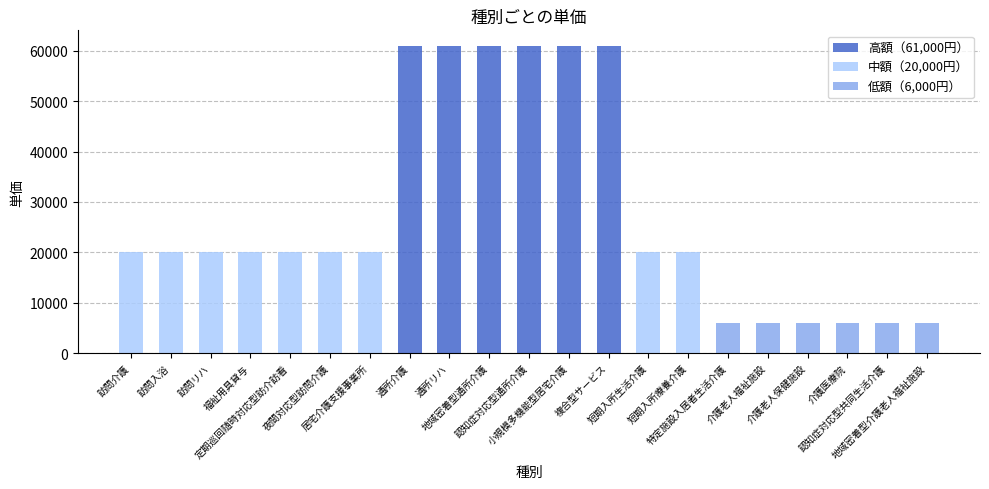

Is it true that the value at 通所介護 is 61000?

True